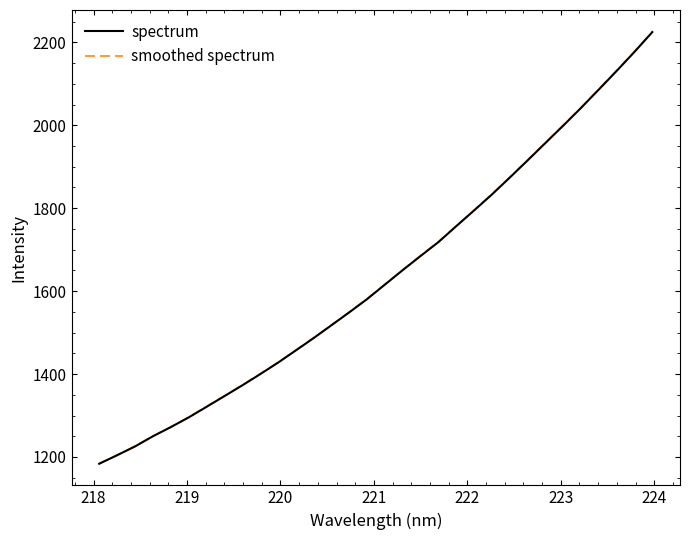

What is the lowest value of the smoothed spectrum series?

1184.3